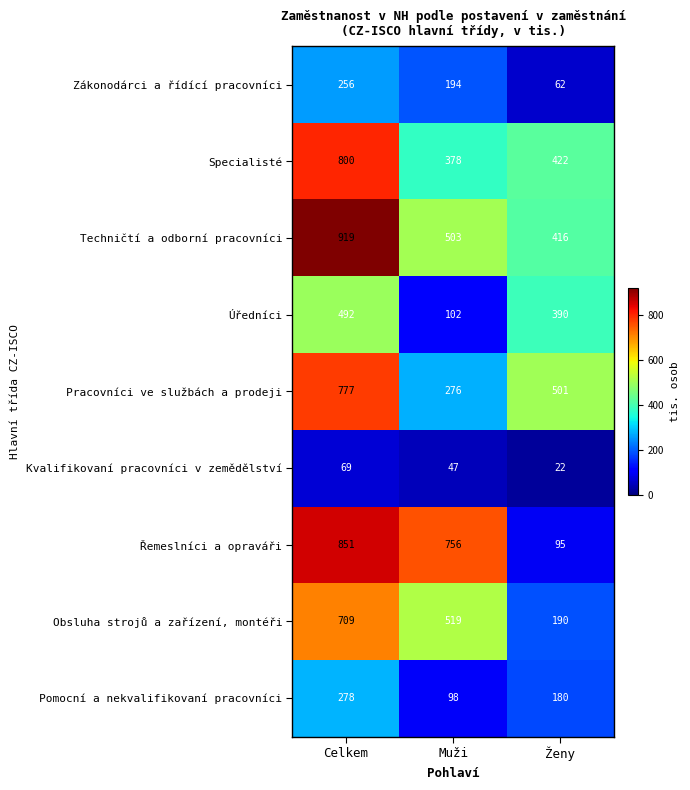

What is the total value across all series at Muži?

2873